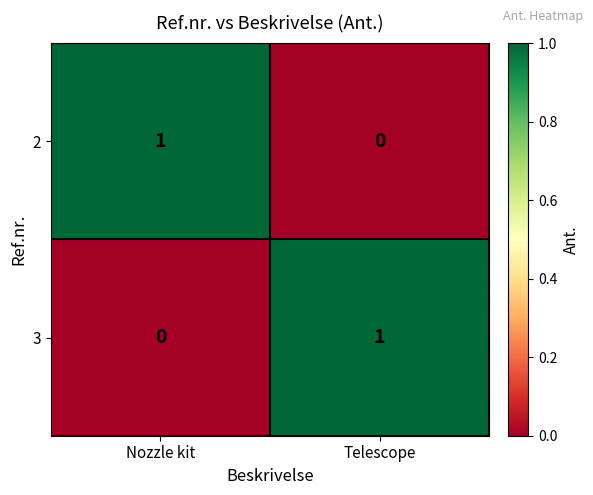

The value of 2 at Telescope is 0. True or false?

True